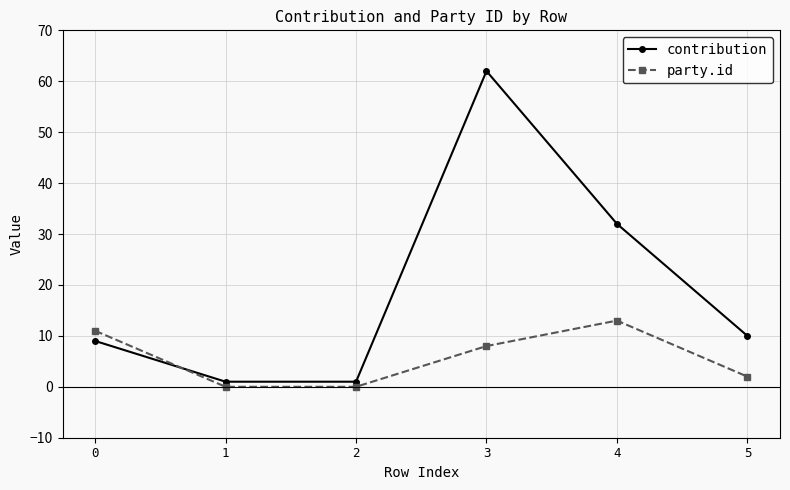

Reading right to left, what are all the values shown in this chart?

contribution: 5=10	4=32	3=62	2=1	1=1	0=9
party.id: 5=2	4=13	3=8	2=0	1=0	0=11